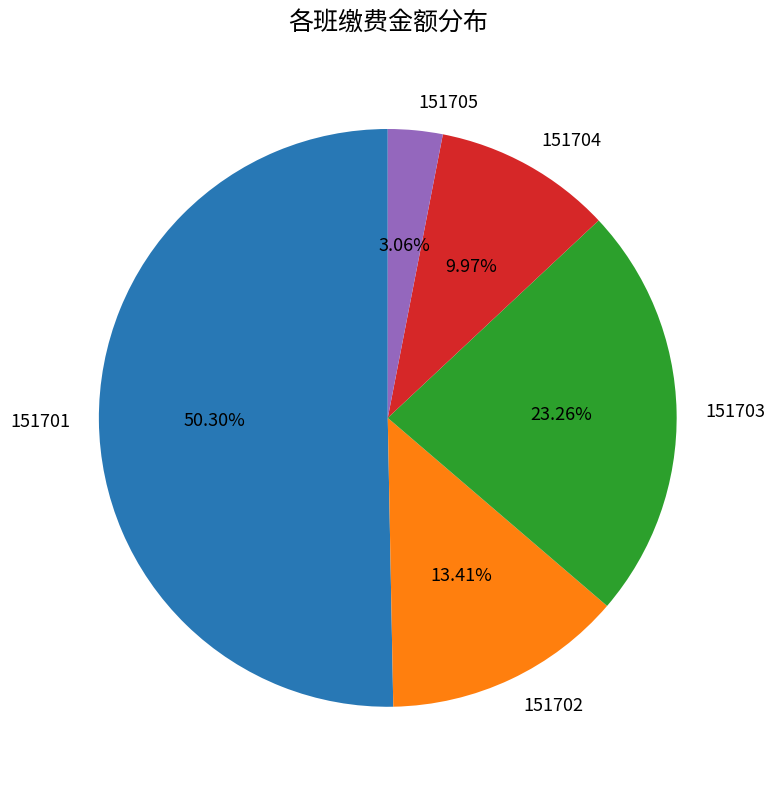

Rank the categories by value from highest to lowest.

151701, 151703, 151702, 151704, 151705